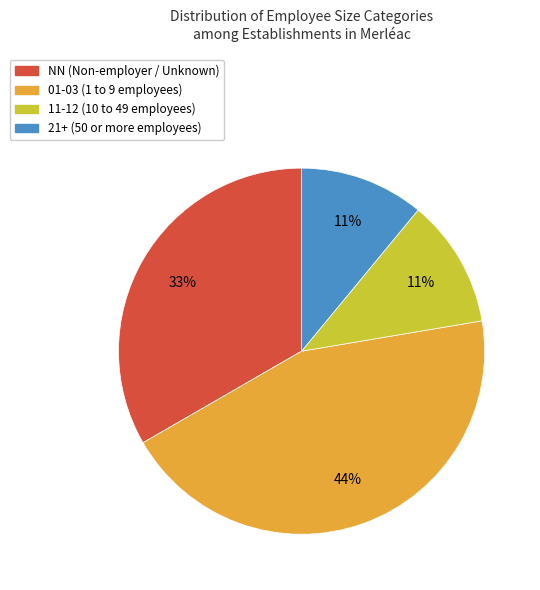

Combined, do 11-12 (10 to 49 employees) and 21+ (50 or more employees) account for over 50%?

No